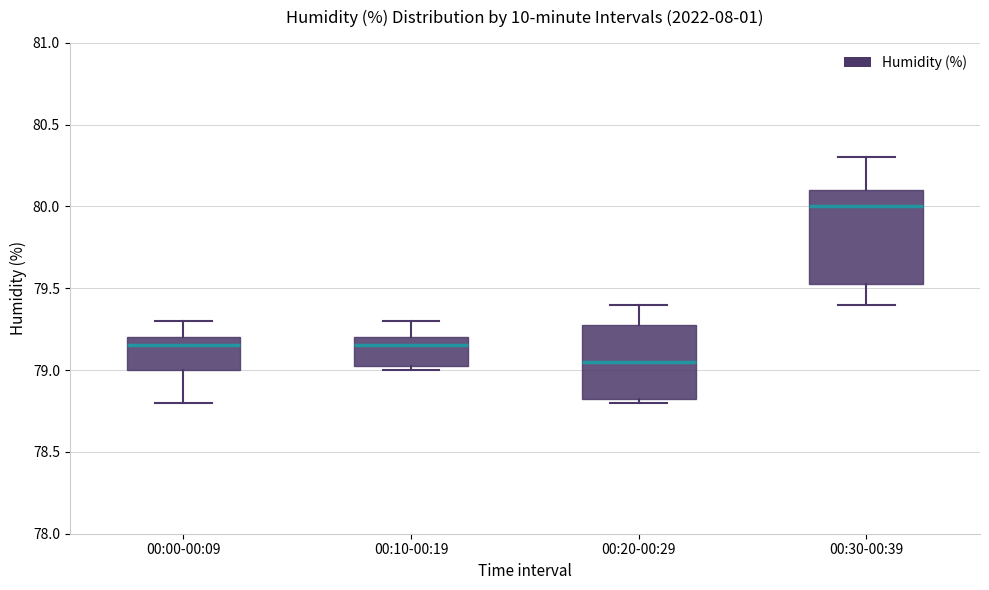

Which box has the highest median line?

00:30-00:39